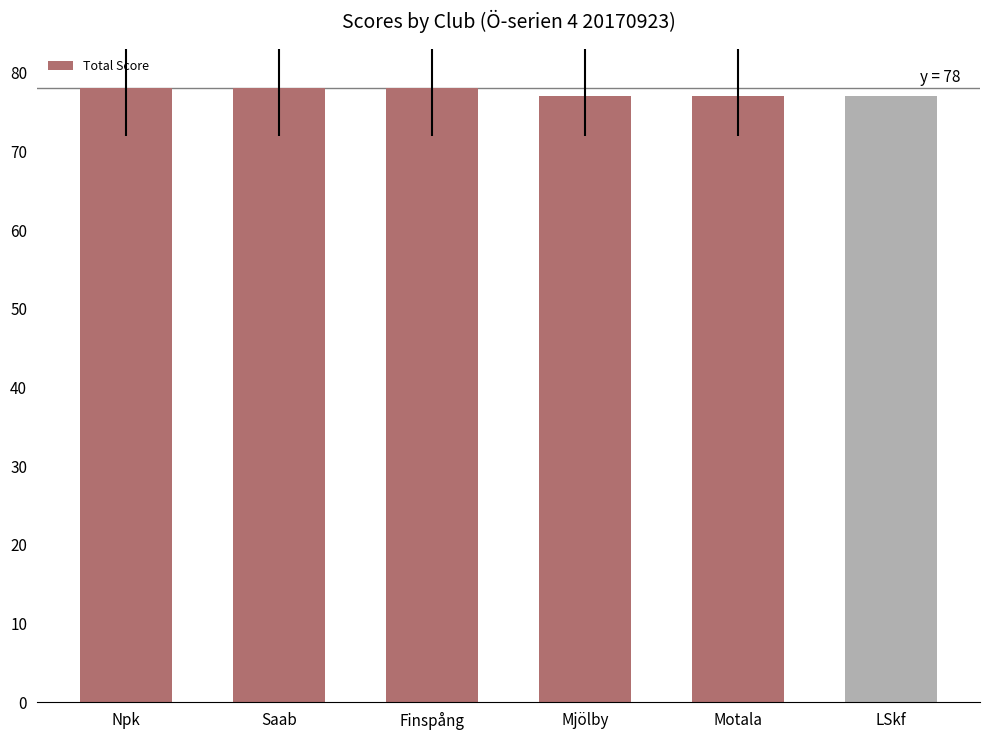

Is it true that the value at Npk is 78?

True